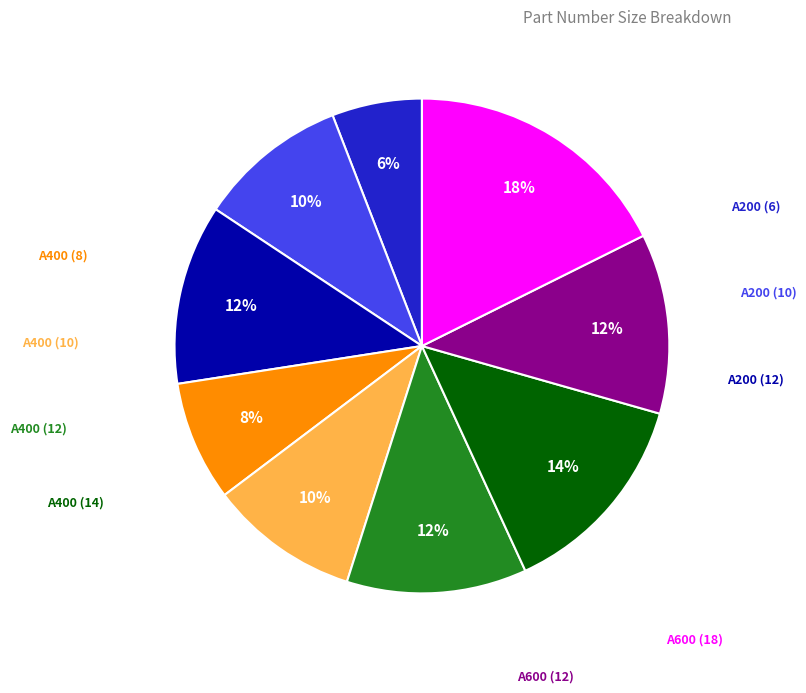

How many segments does this pie chart have?

9